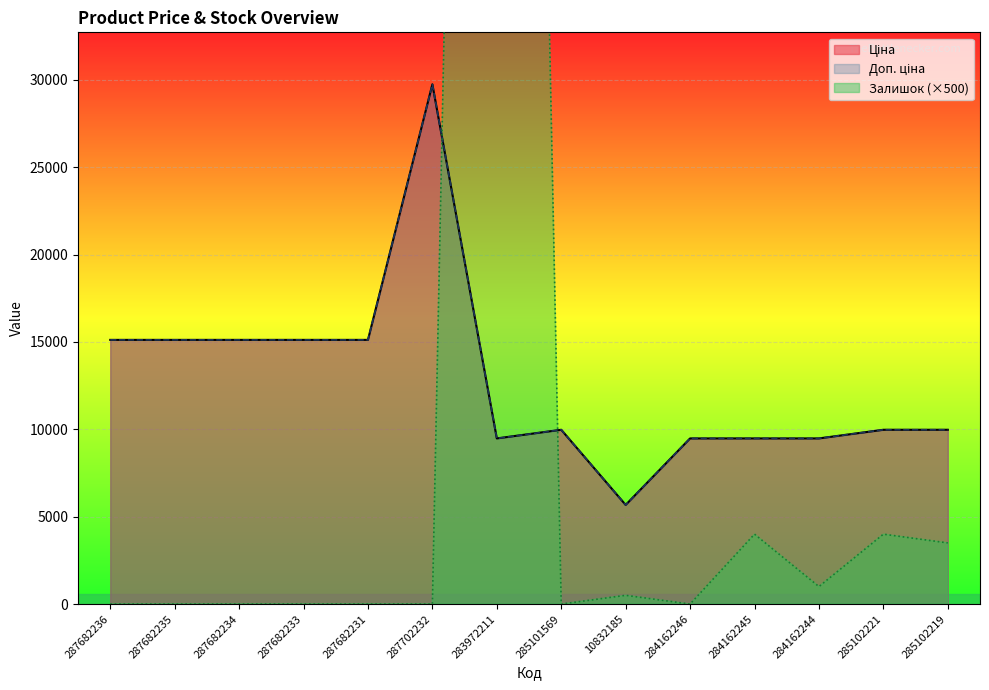

Is it true that Доп. ціна equals 26185.2 at 287682236?

False